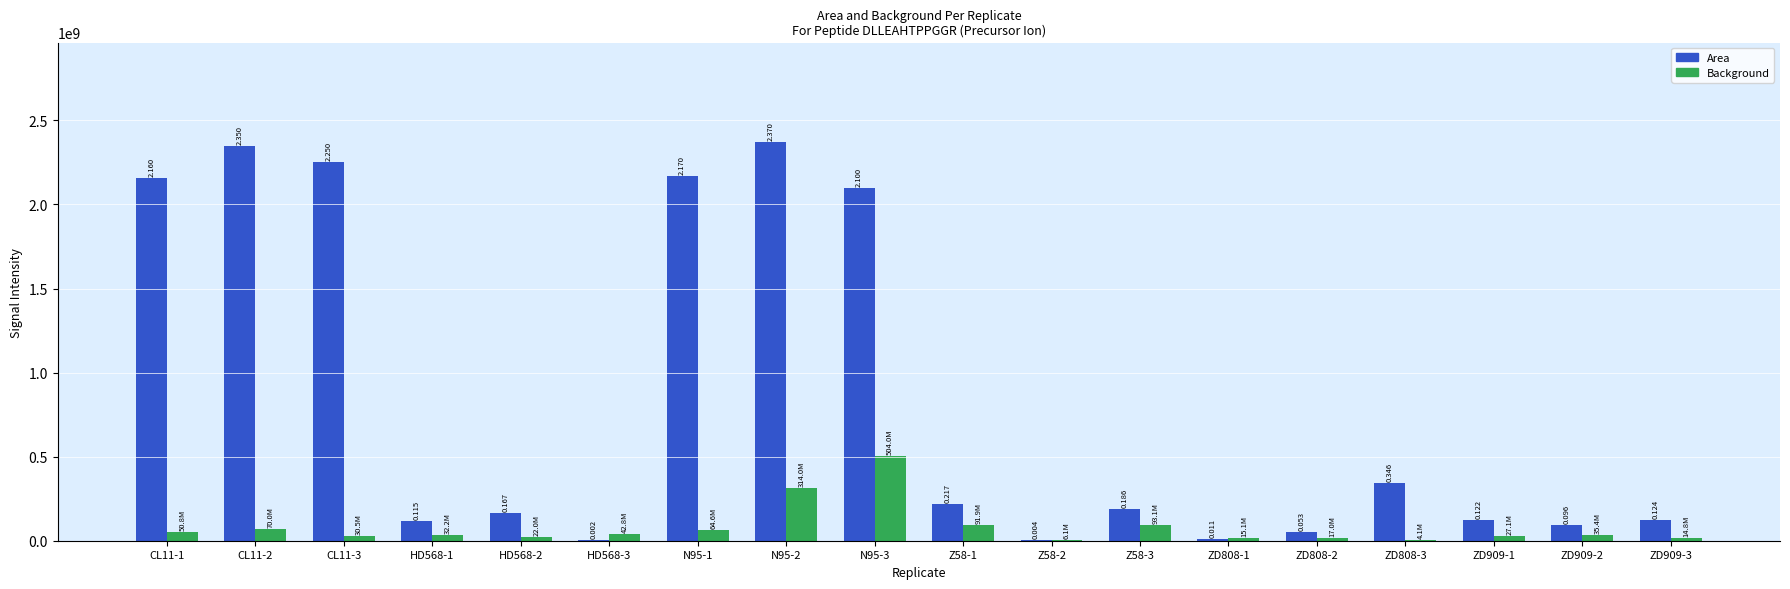

What is the difference between the highest and lowest values at ZD909-1?

94891532